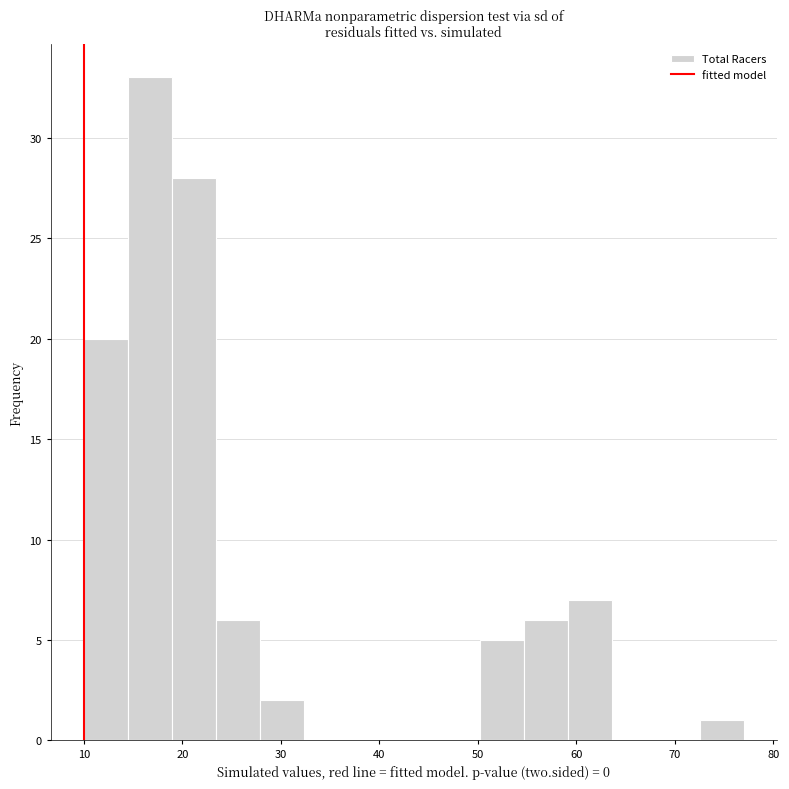

Reading left to right, transcribe this chart: for each bar, give the range it covers on the x-axis and its height. Neither the bar edges nor the heights are printed on the chart, so give them approximately, as read against the axes.

10 to 14: 20
14 to 19: 33
19 to 23: 28
23 to 28: 6
28 to 32: 2
32 to 37: 0
37 to 41: 0
41 to 46: 0
46 to 50: 0
50 to 55: 5
55 to 59: 6
59 to 64: 7
64 to 68: 0
68 to 73: 0
73 to 77: 1